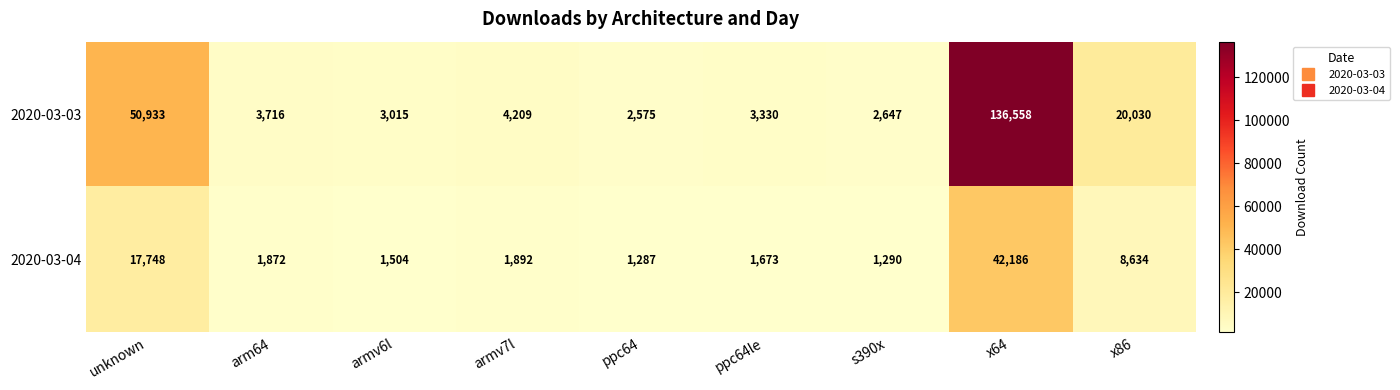

What is the difference between the maximum and minimum values in the 2020-03-04 series?

40899